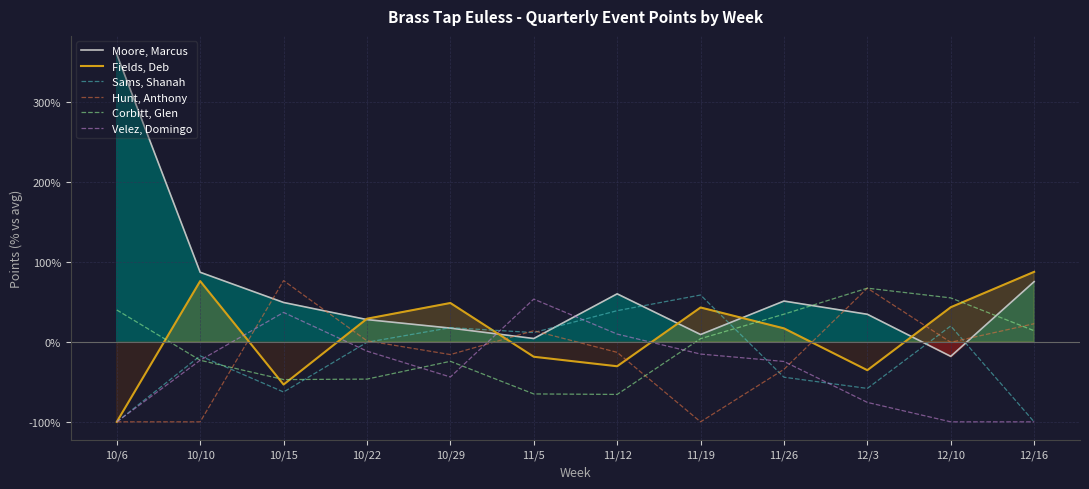

What is the difference between the Sams, Shanah values at 11/5 and 12/10?

8.3